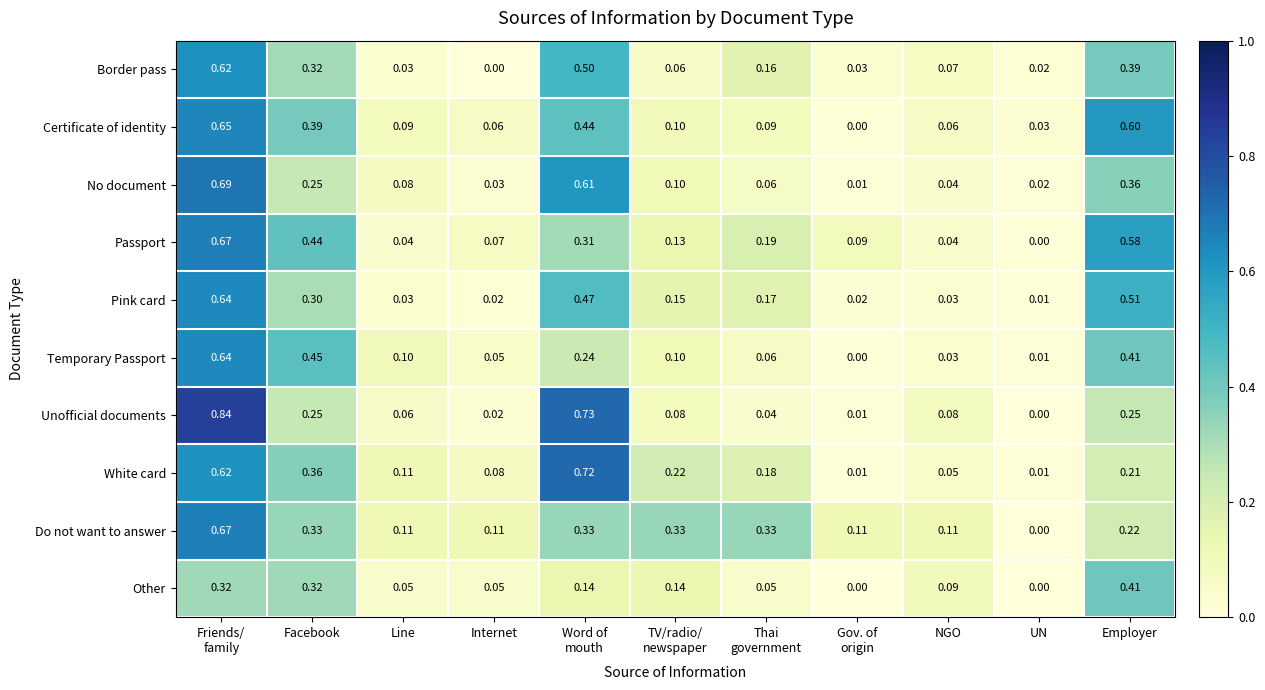

Which series has the widest spread of values?

Unofficial documents